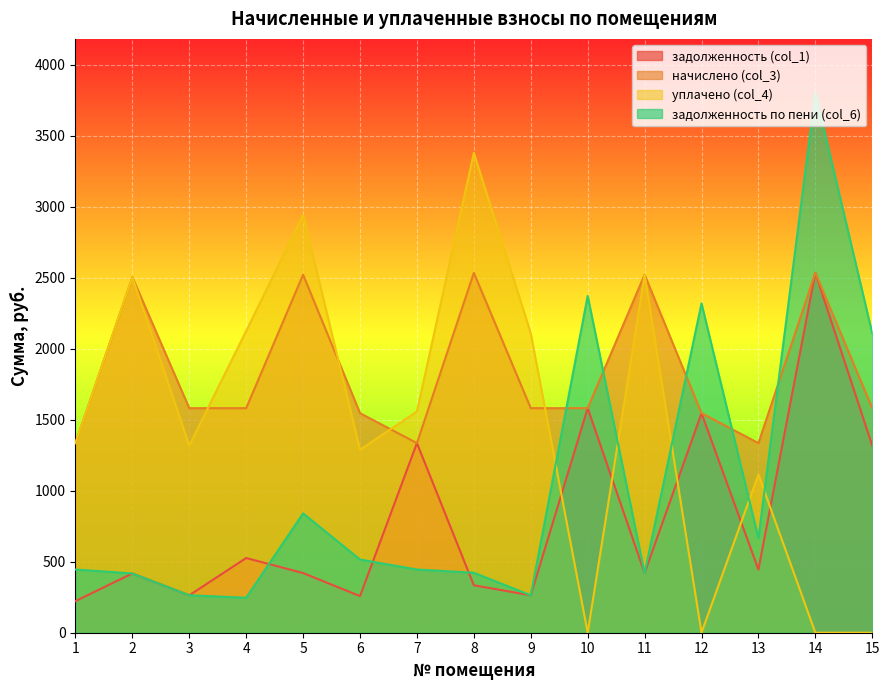

Which category has the highest value across all series?

14